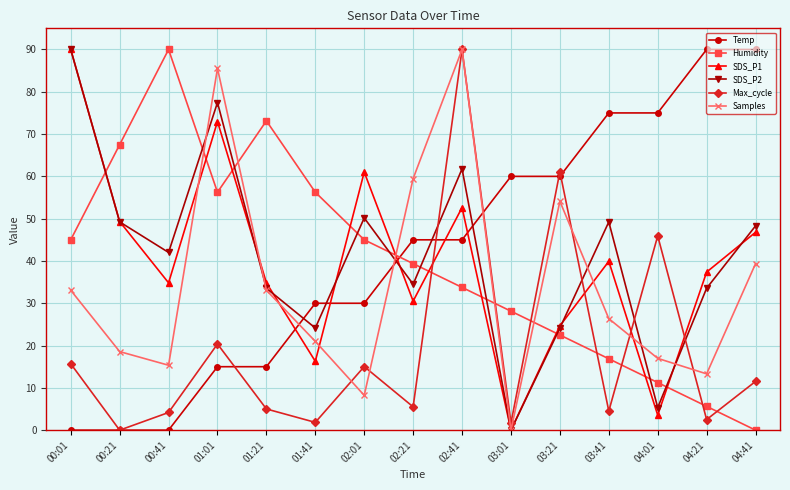

True or false: SDS_P2 has a value of 5.9 at 01:41.

False